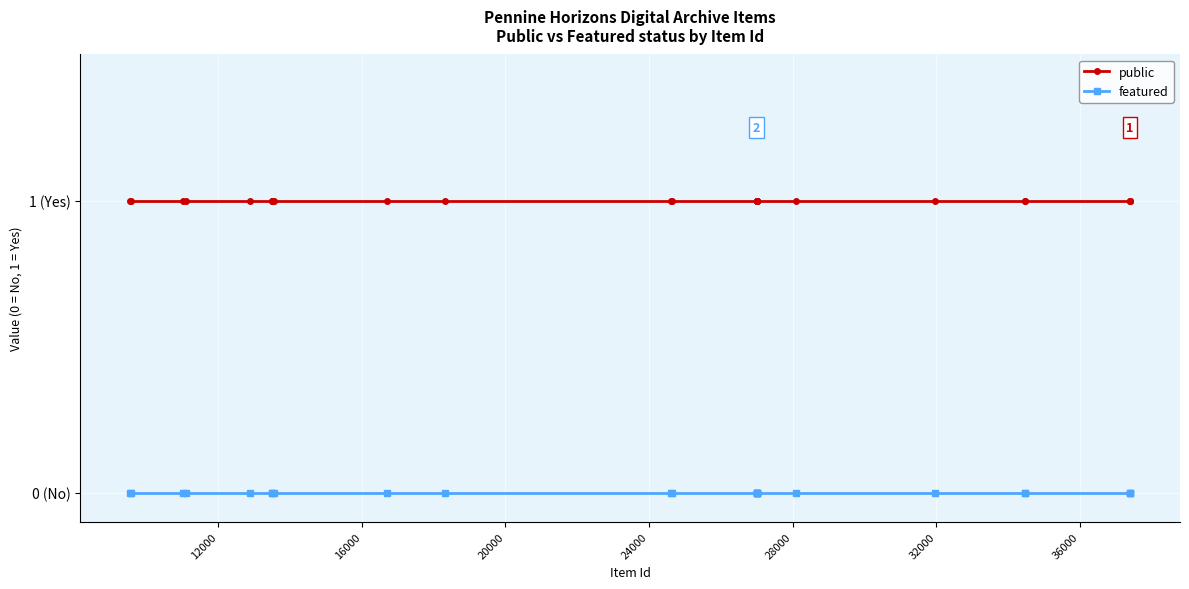

Which series has the largest range (max minus min)?

public